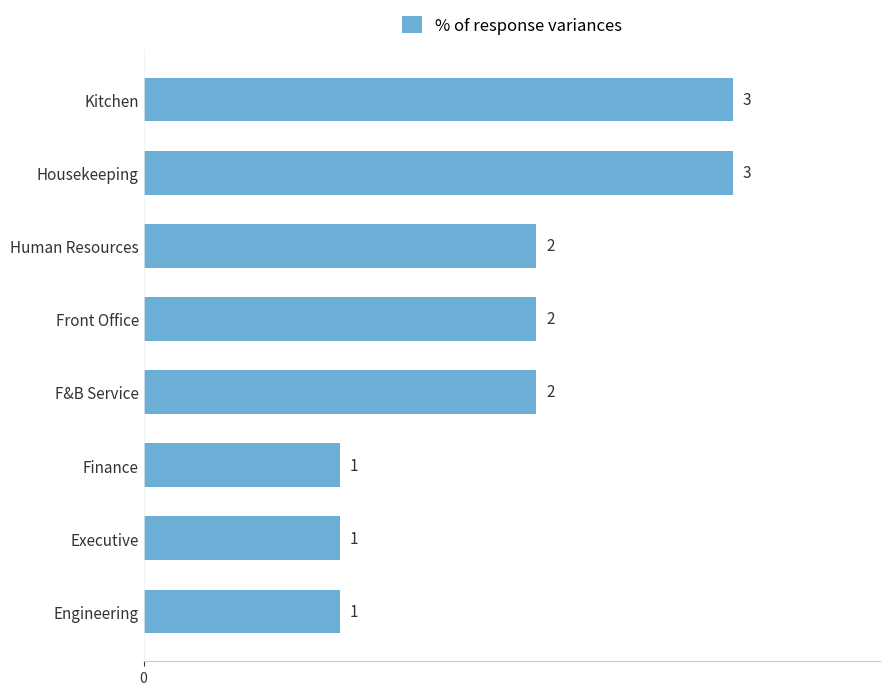

The value at Executive is 2. True or false?

False